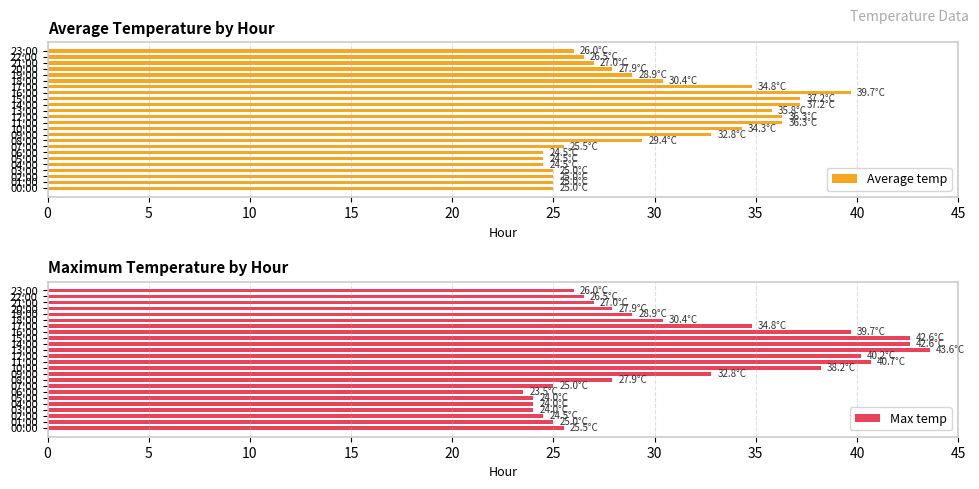

The Max temp series shows 39.0 at 06:00. True or false?

False